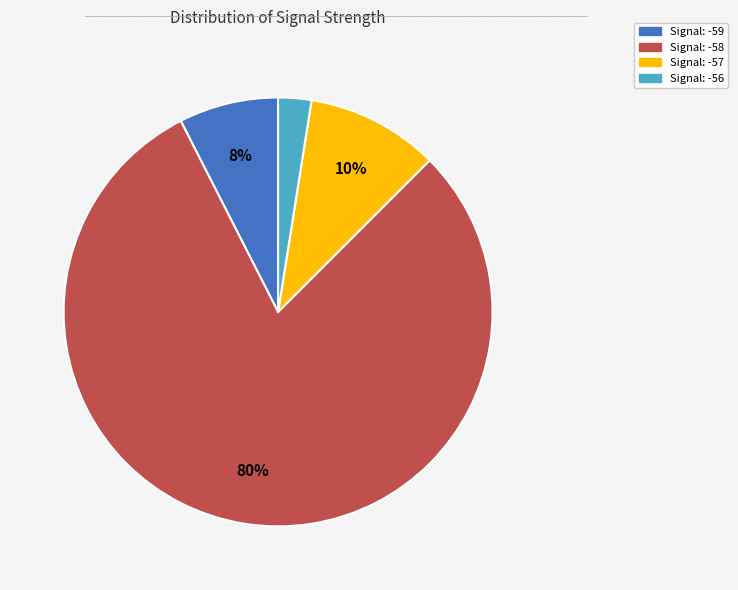

To the nearest percent, what is the average slice percentage?

25%